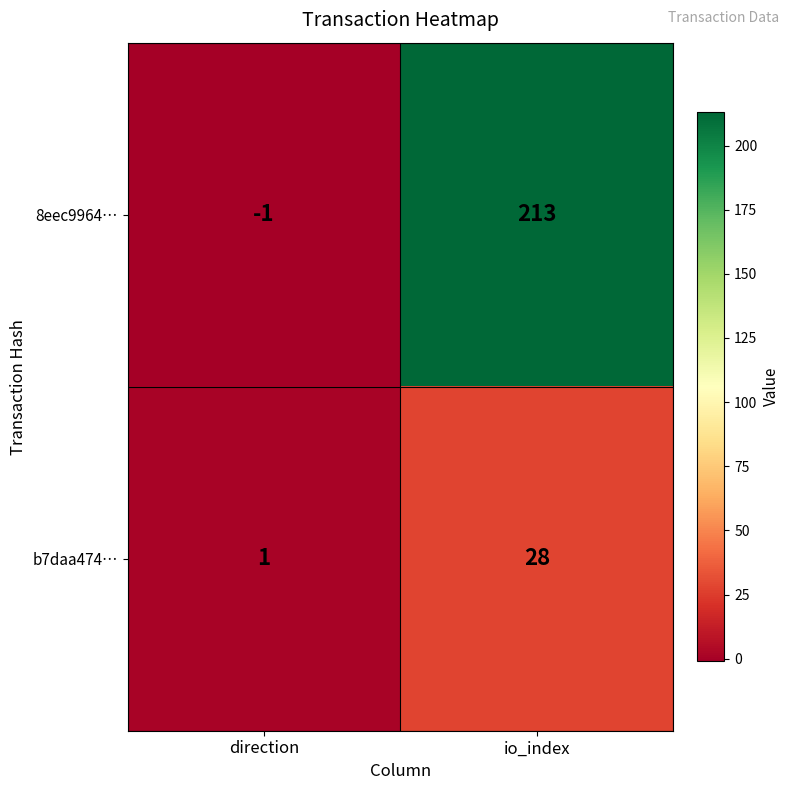

List the labels in order of 8eec9964… value, largest first.

io_index, direction